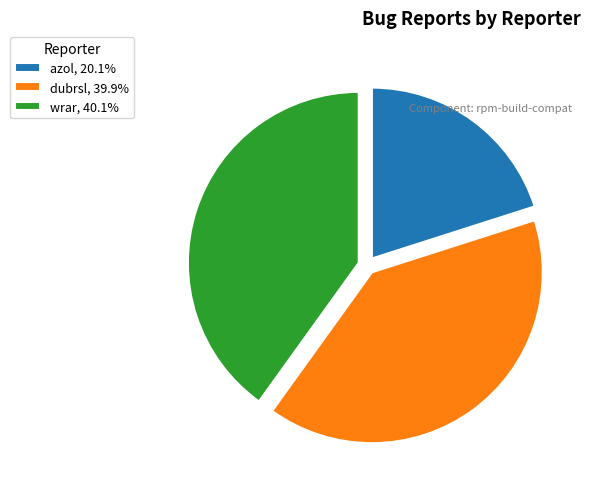

Does any single category account for the majority?

No